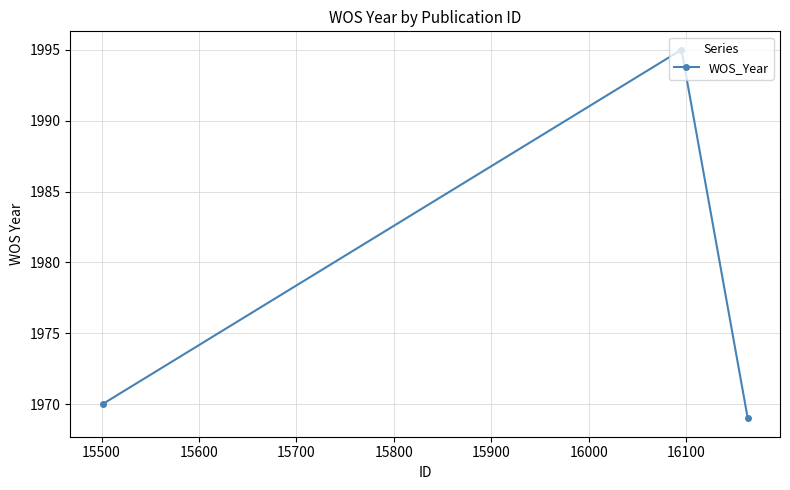

What is the greatest value displayed?

1995